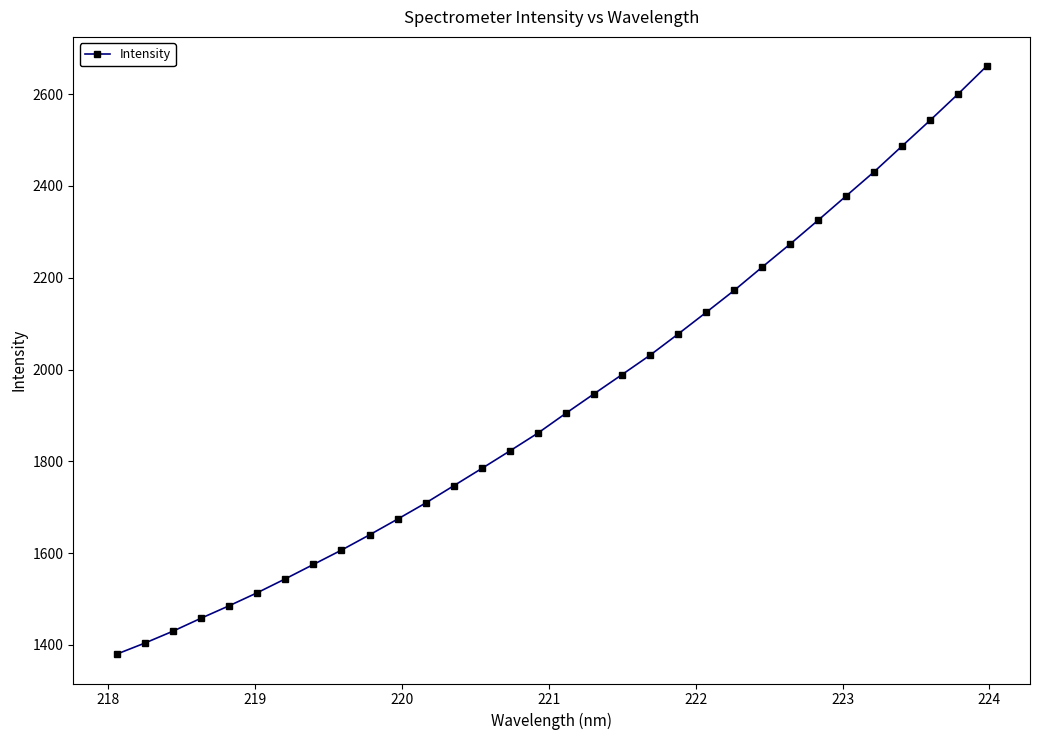

What is the average value?

1931.5